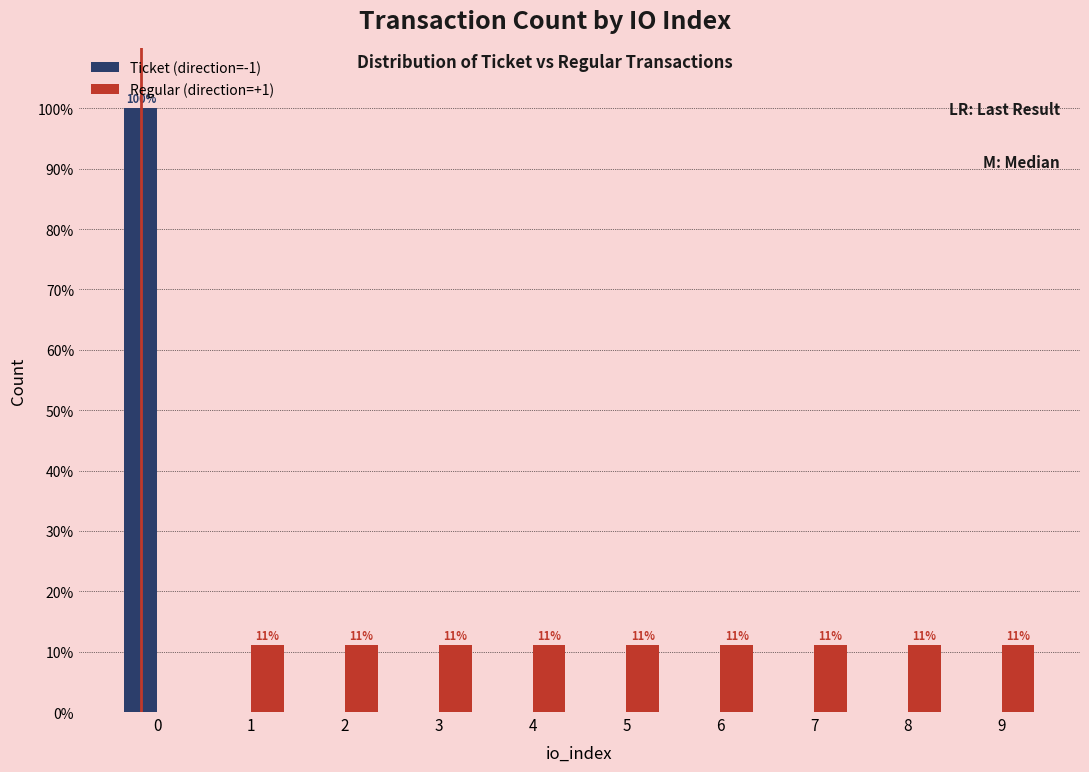

List the labels in order of Regular (direction=+1) value, largest first.

1, 2, 3, 4, 5, 6, 7, 8, 9, 0